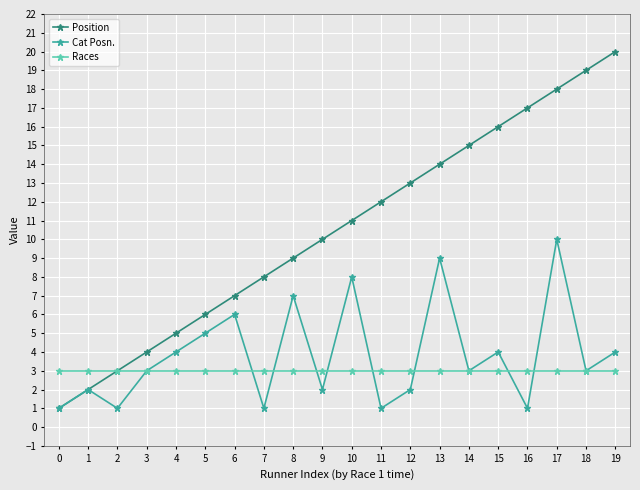

How many lines are shown in the chart?

3